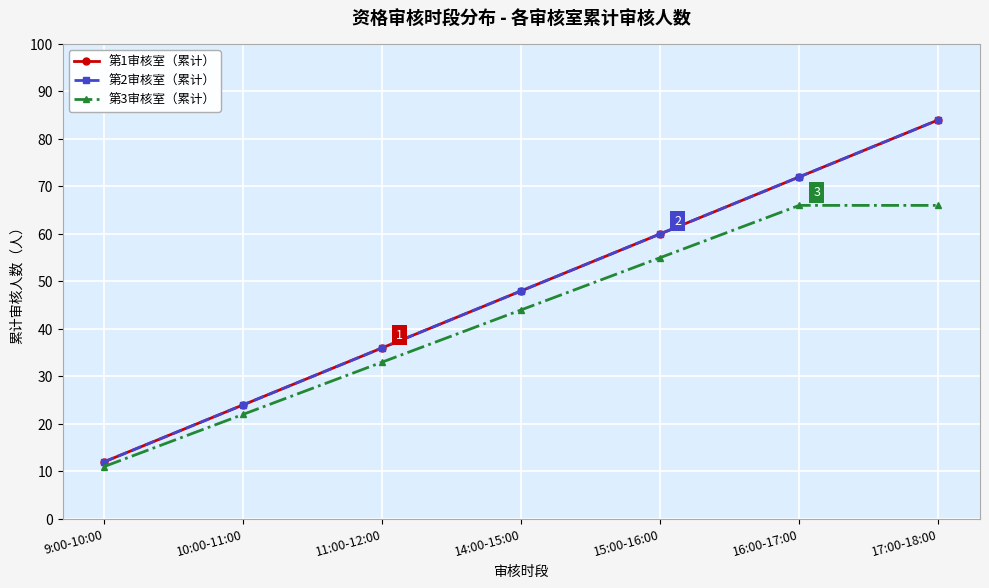

How many lines are shown in the chart?

3